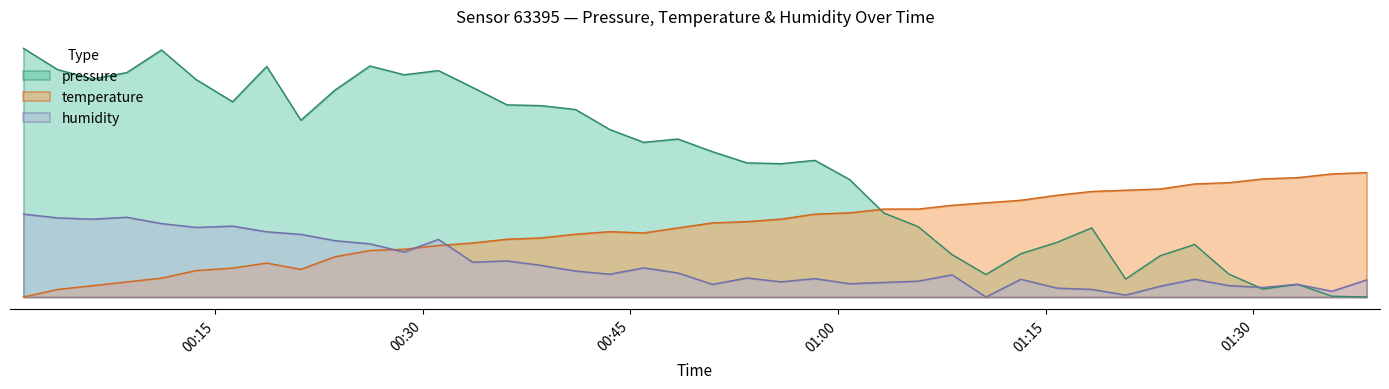

Reading left to right, transcribe all the data shown in this chart.

pressure: 2022-11-18T00:01:11=60.0	2022-11-18T00:03:39=54.9	2022-11-18T00:06:11=52.6	2022-11-18T00:08:39=54.2	2022-11-18T00:11:09=59.6	2022-11-18T00:13:38=52.5	2022-11-18T00:16:17=47.1	2022-11-18T00:18:45=55.6	2022-11-18T00:21:13=42.6	2022-11-18T00:23:40=49.9	2022-11-18T00:26:12=55.7	2022-11-18T00:28:40=53.6	2022-11-18T00:31:09=54.6	2022-11-18T00:33:37=50.6	2022-11-18T00:36:06=46.4	2022-11-18T00:38:33=46.2	2022-11-18T00:41:03=45.2	2022-11-18T00:43:31=40.4	2022-11-18T00:45:58=37.3	2022-11-18T00:48:26=38.1	2022-11-18T00:50:56=35.1	2022-11-18T00:53:25=32.4	2022-11-18T00:55:53=32.2	2022-11-18T00:58:20=33.0	2022-11-18T01:00:50=28.4	2022-11-18T01:03:19=20.2	2022-11-18T01:05:47=17.0	2022-11-18T01:08:14=10.2	2022-11-18T01:10:41=5.4	2022-11-18T01:13:12=10.4	2022-11-18T01:15:49=13.2	2022-11-18T01:18:19=16.7	2022-11-18T01:20:46=4.3	2022-11-18T01:23:16=10.0	2022-11-18T01:25:45=12.7	2022-11-18T01:28:13=5.5	2022-11-18T01:30:41=1.9	2022-11-18T01:33:10=3.1	2022-11-18T01:35:40=0.2	2022-11-18T01:38:10=0.0
temperature: 2022-11-18T00:01:11=0.0	2022-11-18T00:03:39=1.8	2022-11-18T00:06:11=2.7	2022-11-18T00:08:39=3.6	2022-11-18T00:11:09=4.5	2022-11-18T00:13:38=6.4	2022-11-18T00:16:17=7.0	2022-11-18T00:18:45=8.2	2022-11-18T00:21:13=6.7	2022-11-18T00:23:40=9.7	2022-11-18T00:26:12=11.2	2022-11-18T00:28:40=11.5	2022-11-18T00:31:09=12.4	2022-11-18T00:33:37=13.0	2022-11-18T00:36:06=13.9	2022-11-18T00:38:33=14.2	2022-11-18T00:41:03=15.2	2022-11-18T00:43:31=15.8	2022-11-18T00:45:58=15.5	2022-11-18T00:48:26=16.7	2022-11-18T00:50:56=17.9	2022-11-18T00:53:25=18.2	2022-11-18T00:55:53=18.8	2022-11-18T00:58:20=20.0	2022-11-18T01:00:50=20.3	2022-11-18T01:03:19=21.2	2022-11-18T01:05:47=21.2	2022-11-18T01:08:14=22.1	2022-11-18T01:10:41=22.7	2022-11-18T01:13:12=23.3	2022-11-18T01:15:49=24.5	2022-11-18T01:18:19=25.5	2022-11-18T01:20:46=25.8	2022-11-18T01:23:16=26.1	2022-11-18T01:25:45=27.3	2022-11-18T01:28:13=27.6	2022-11-18T01:30:41=28.5	2022-11-18T01:33:10=28.8	2022-11-18T01:35:40=29.7	2022-11-18T01:38:10=30.0
humidity: 2022-11-18T00:01:11=20.0	2022-11-18T00:03:39=19.1	2022-11-18T00:06:11=18.8	2022-11-18T00:08:39=19.2	2022-11-18T00:11:09=17.7	2022-11-18T00:13:38=16.8	2022-11-18T00:16:17=17.1	2022-11-18T00:18:45=15.7	2022-11-18T00:21:13=15.1	2022-11-18T00:23:40=13.6	2022-11-18T00:26:12=12.8	2022-11-18T00:28:40=10.8	2022-11-18T00:31:09=13.9	2022-11-18T00:33:37=8.4	2022-11-18T00:36:06=8.7	2022-11-18T00:38:33=7.6	2022-11-18T00:41:03=6.3	2022-11-18T00:43:31=5.5	2022-11-18T00:45:58=7.0	2022-11-18T00:48:26=5.8	2022-11-18T00:50:56=3.1	2022-11-18T00:53:25=4.6	2022-11-18T00:55:53=3.7	2022-11-18T00:58:20=4.4	2022-11-18T01:00:50=3.2	2022-11-18T01:03:19=3.5	2022-11-18T01:05:47=3.8	2022-11-18T01:08:14=5.3	2022-11-18T01:10:41=0.0	2022-11-18T01:13:12=4.3	2022-11-18T01:15:49=2.1	2022-11-18T01:18:19=1.8	2022-11-18T01:20:46=0.5	2022-11-18T01:23:16=2.6	2022-11-18T01:25:45=4.3	2022-11-18T01:28:13=2.7	2022-11-18T01:30:41=2.3	2022-11-18T01:33:10=3.1	2022-11-18T01:35:40=1.4	2022-11-18T01:38:10=4.1